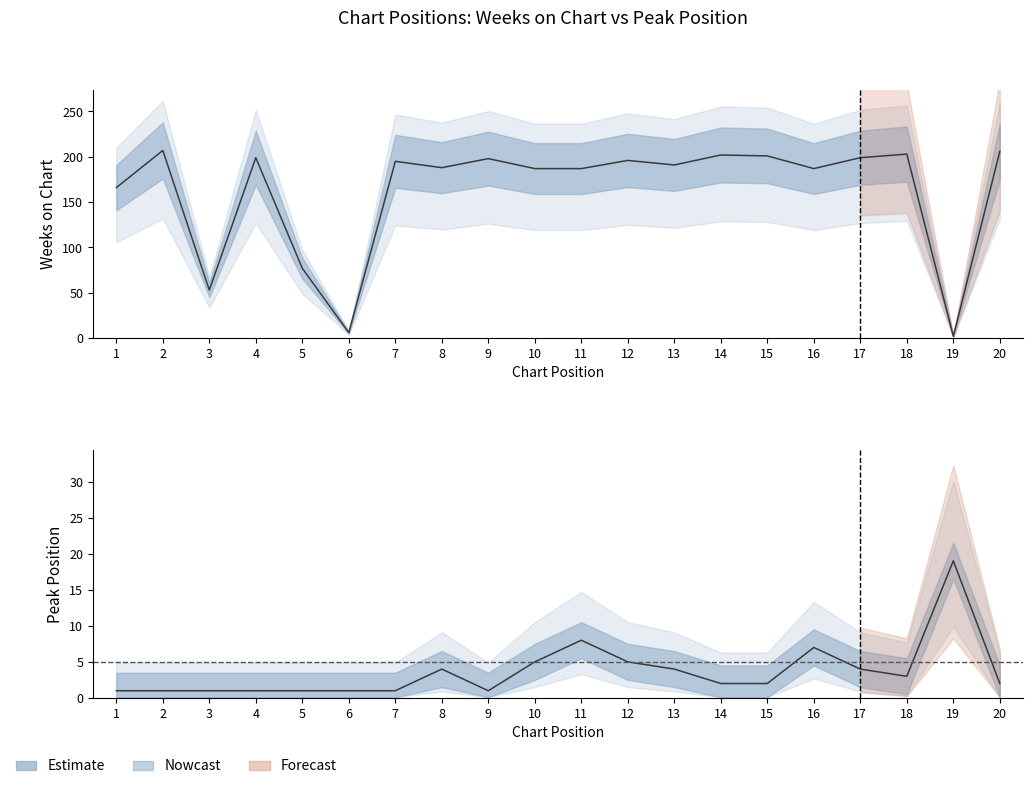

Reading left to right, what are all the values shown in this chart?

Weeks on Chart: 166	207	53	199	77	6	195	188	198	187	187	196	191	202	201	187	199	203	2	206
Peak Position: 1	1	1	1	1	1	1	4	1	5	8	5	4	2	2	7	4	3	19	2